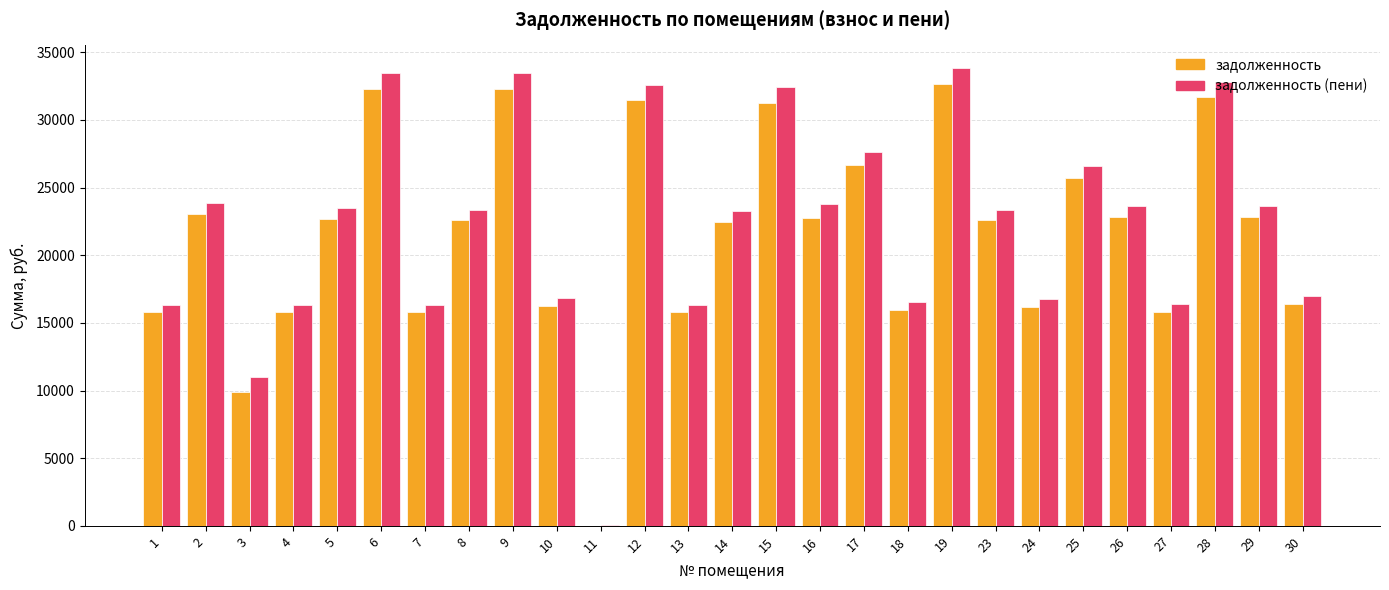

Which series changed the most between 15 and 26?

задолженность (пени)